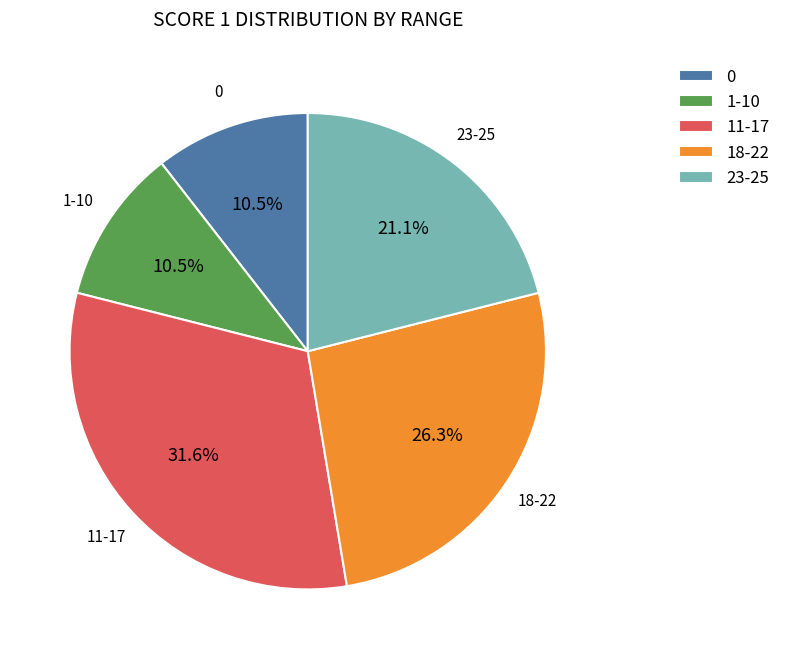

Which slice is the largest?

11-17